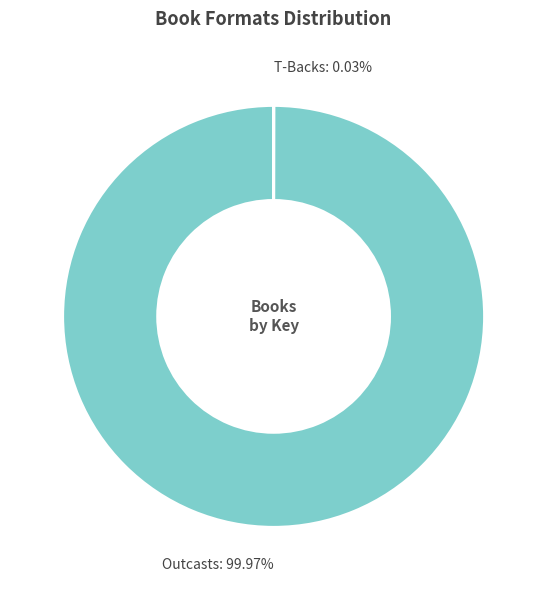

Is there a majority slice in this chart?

Yes